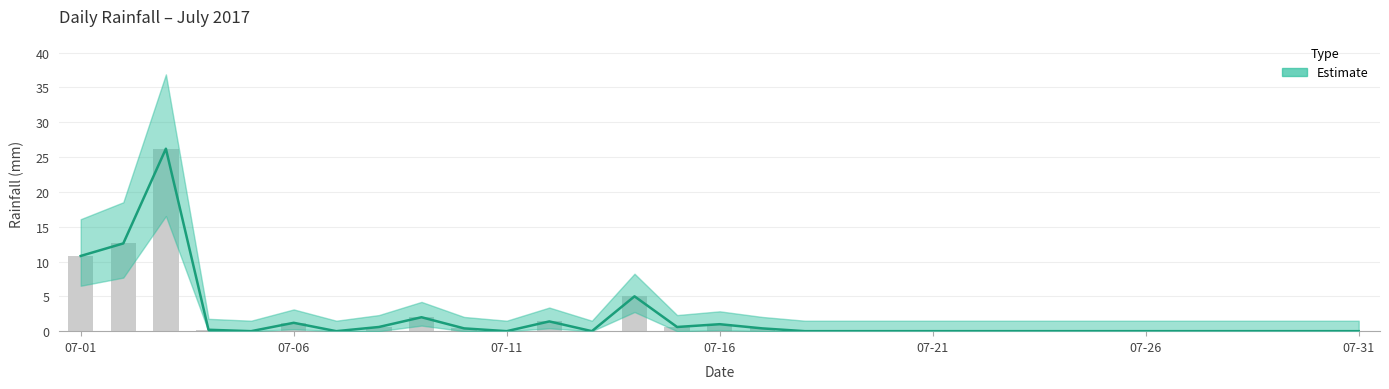

Which category has the lowest value across all series?

07-21